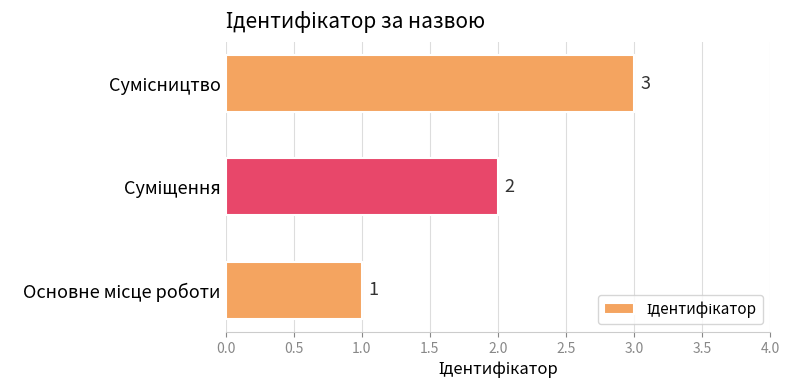

Count the values in the range 1 to 3.

3